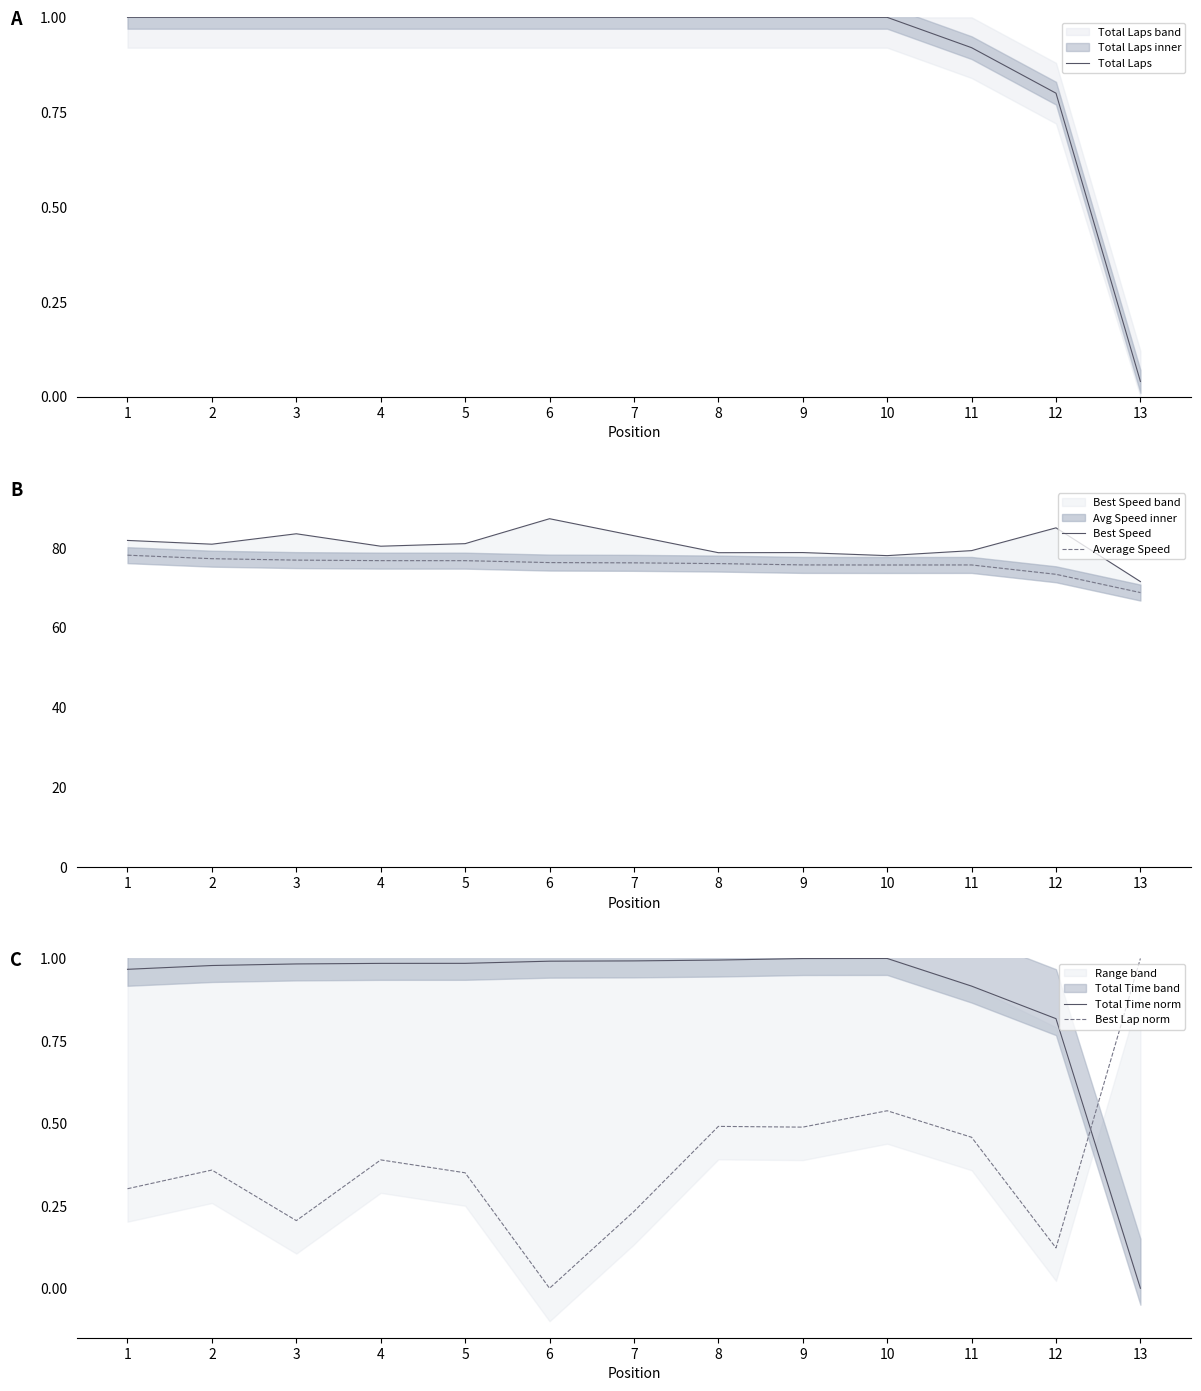

Is it true that Total Laps equals 0.2 at 12?

False